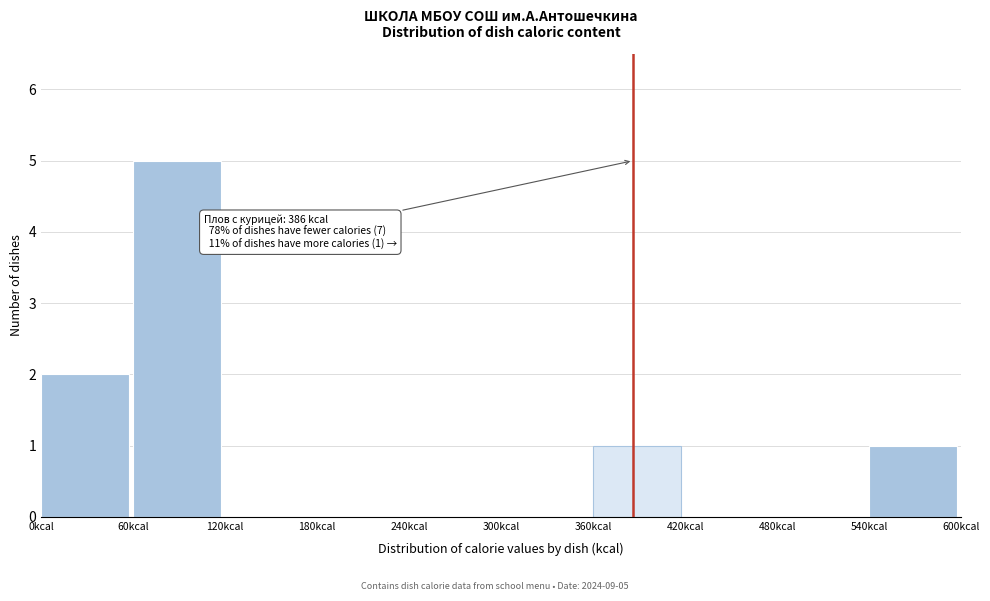

Which range on the x-axis has the tallest bar?

60 to 120